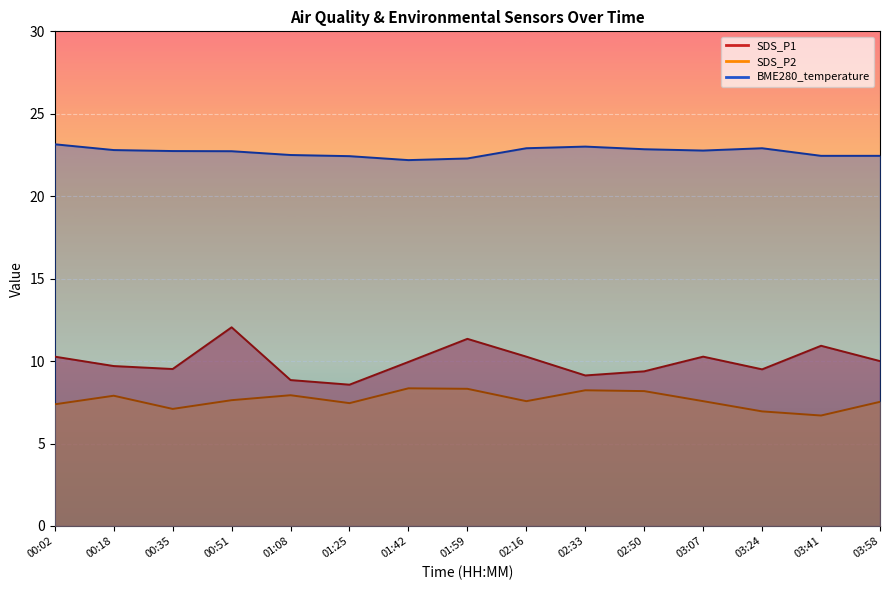

How many data points does each series have?

15